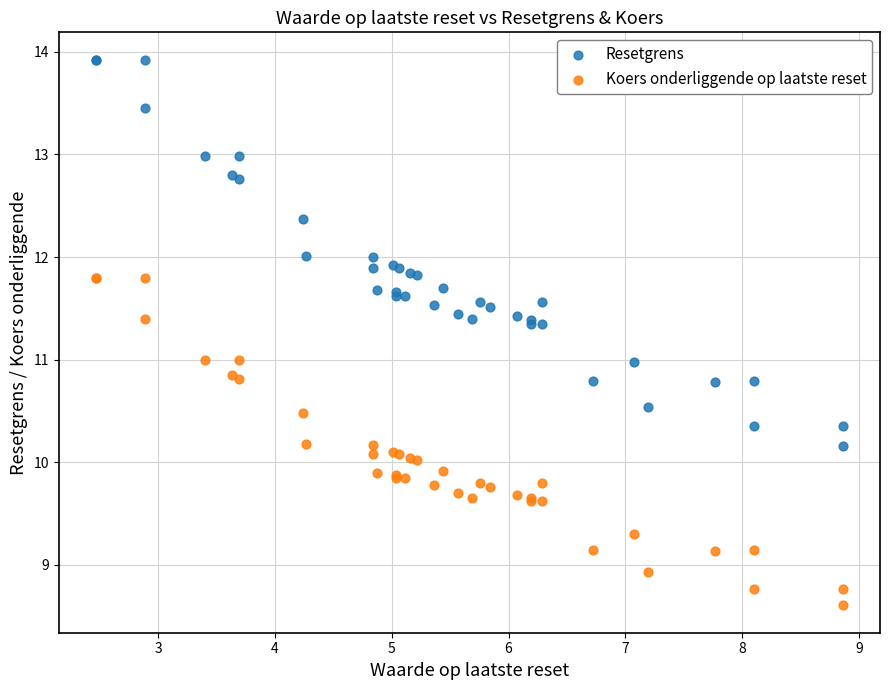

What are all the series names shown in the legend?

Resetgrens, Koers onderliggende op laatste reset